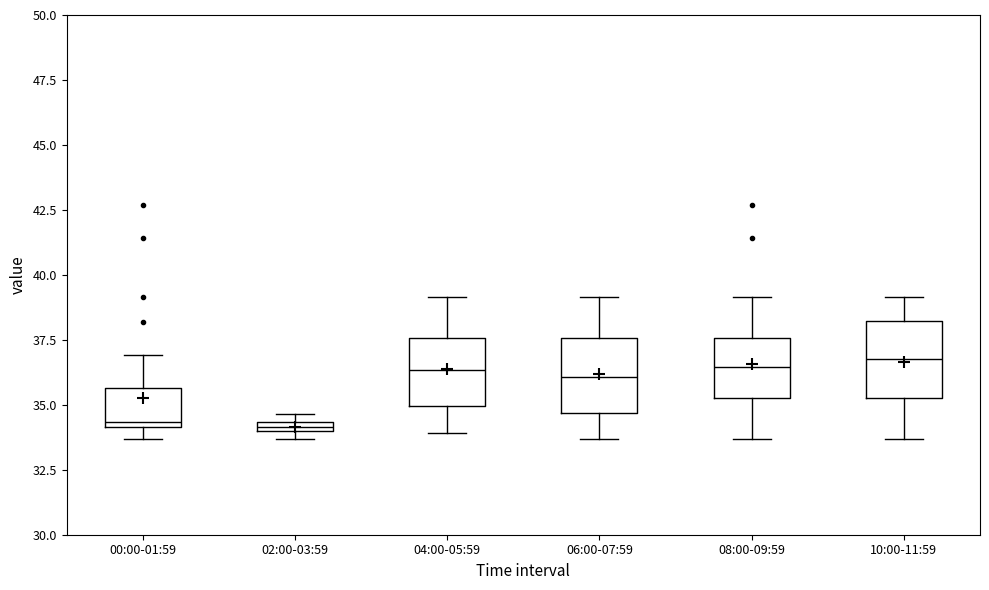

Where is the upper edge of the box for 06:00-07:59 on the y-axis? The values are not printed on the chart, so give them approximately, as read against the axis.

37.5